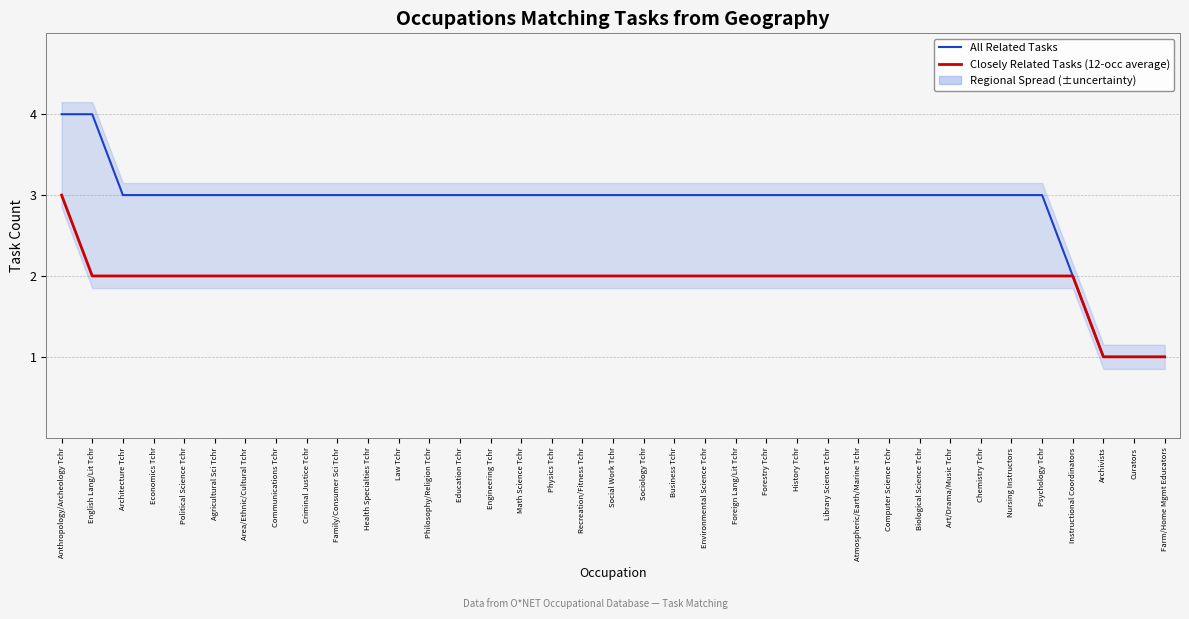

What is the value of the Closely Related Tasks (12-occ average) point at the 6th from the left?

2